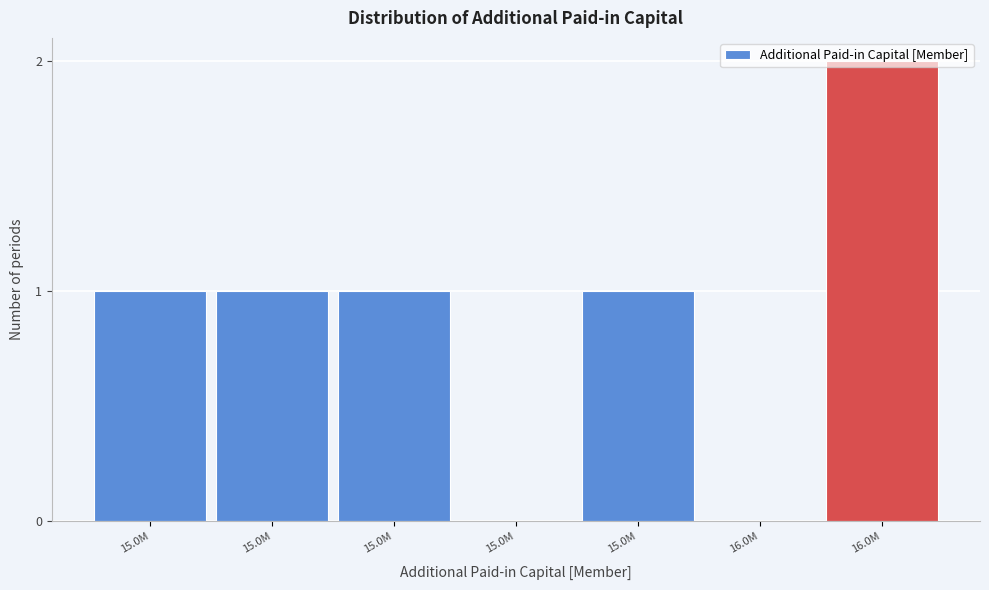

How many distinct data groups are displayed?

1